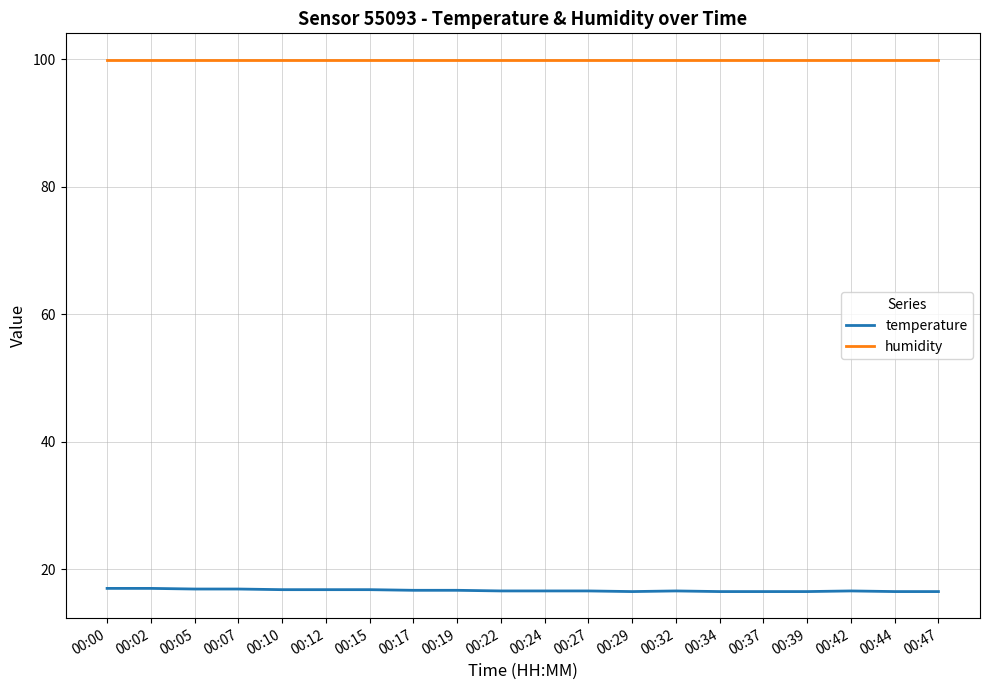

What is the difference between the highest and lowest values at 00:29?

83.4